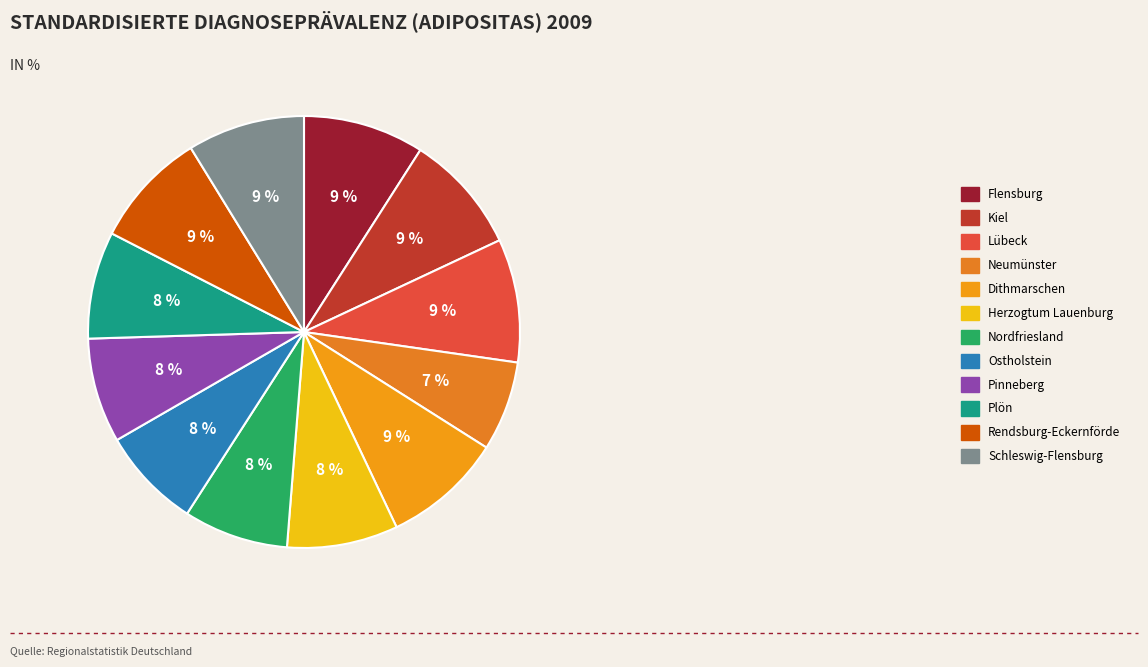

How many segments does this pie chart have?

12